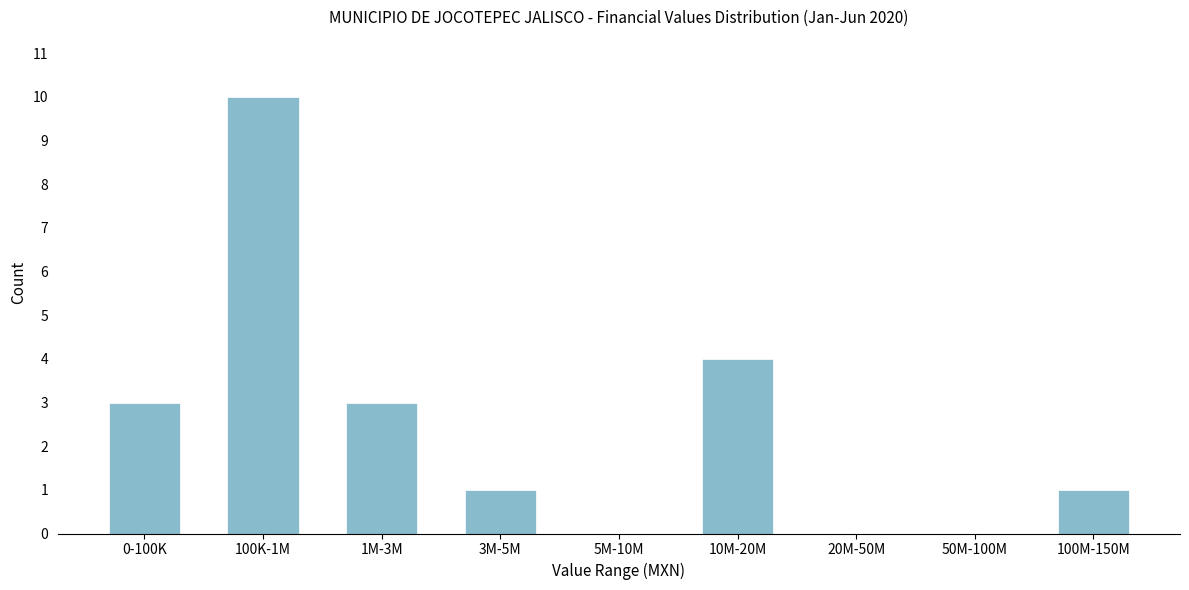

Reading right to left, list all the values displayed in this chart.

100M-150M=1	50M-100M=0	20M-50M=0	10M-20M=4	5M-10M=0	3M-5M=1	1M-3M=3	100K-1M=10	0-100K=3